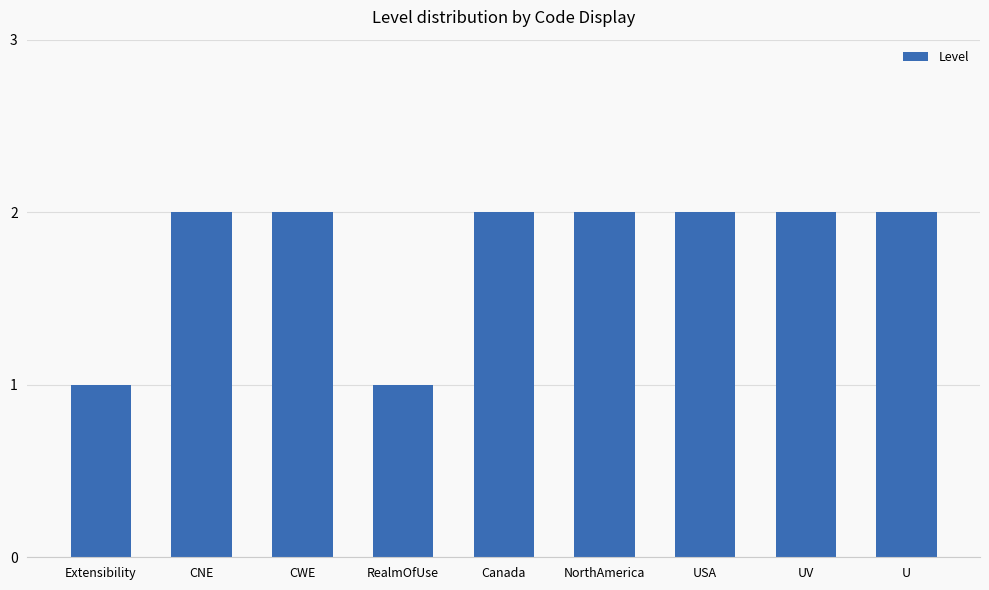

What is the label of the 9th bar from the left?

U